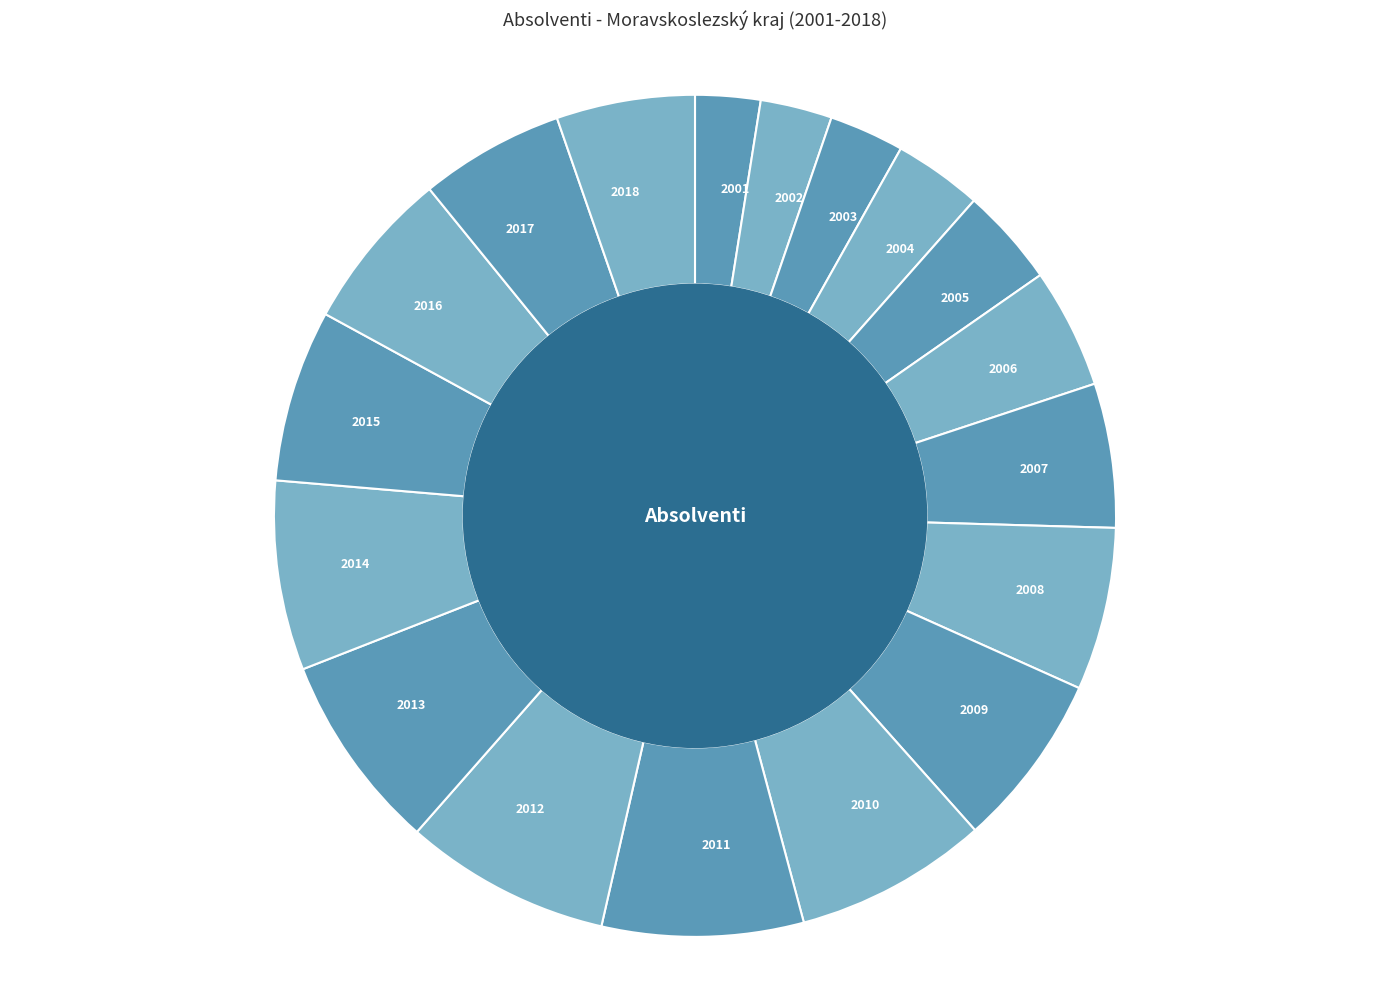

Between 2006 and 2018, which is larger?

2018